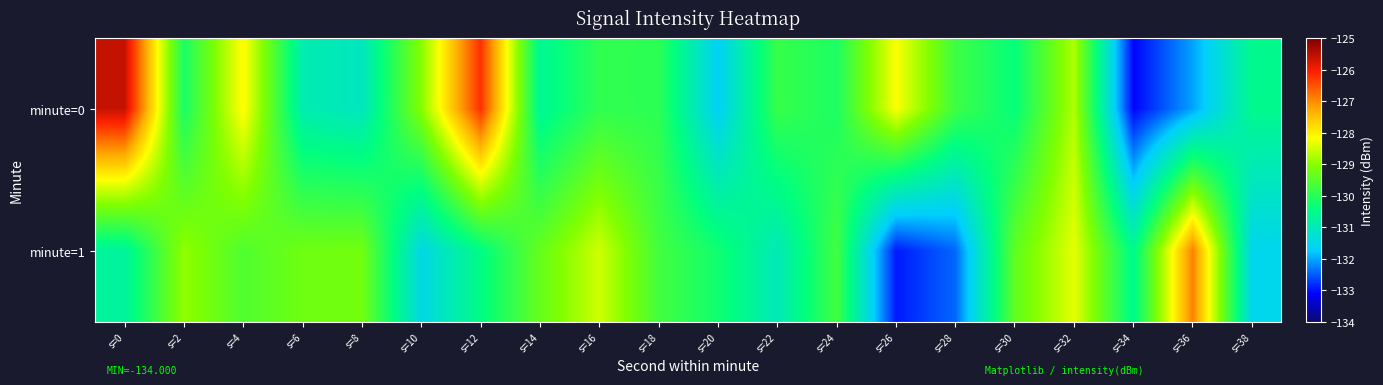

What is the total value across all series at s=34?

-263.6